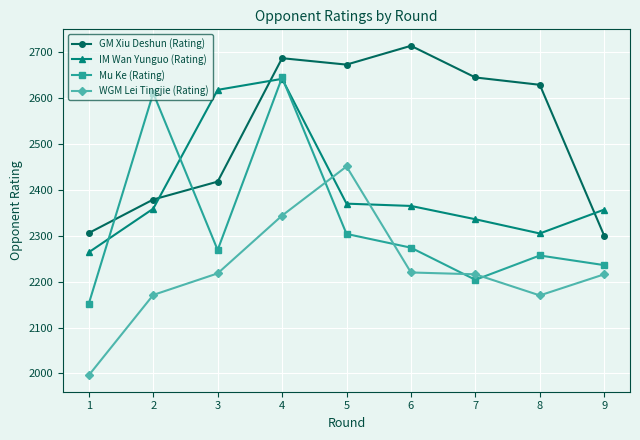

True or false: Mu Ke (Rating) and WGM Lei Tingjie (Rating) intersect in this chart.

True